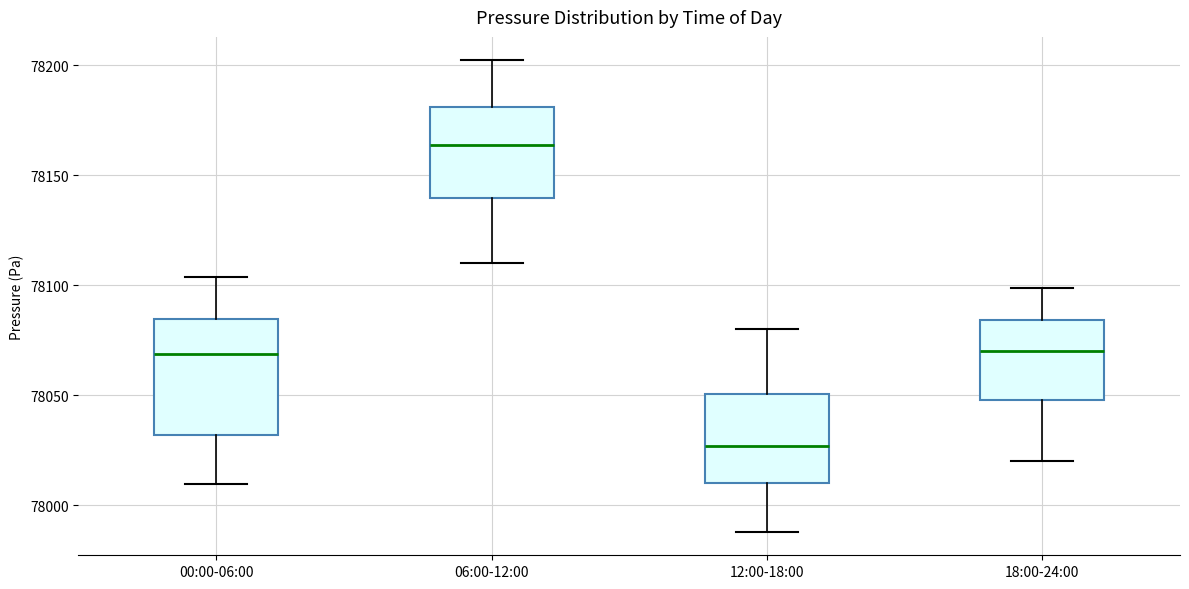

Where is the upper edge of the box for 18:00-24:00 on the y-axis? The values are not printed on the chart, so give them approximately, as read against the axis.

78085